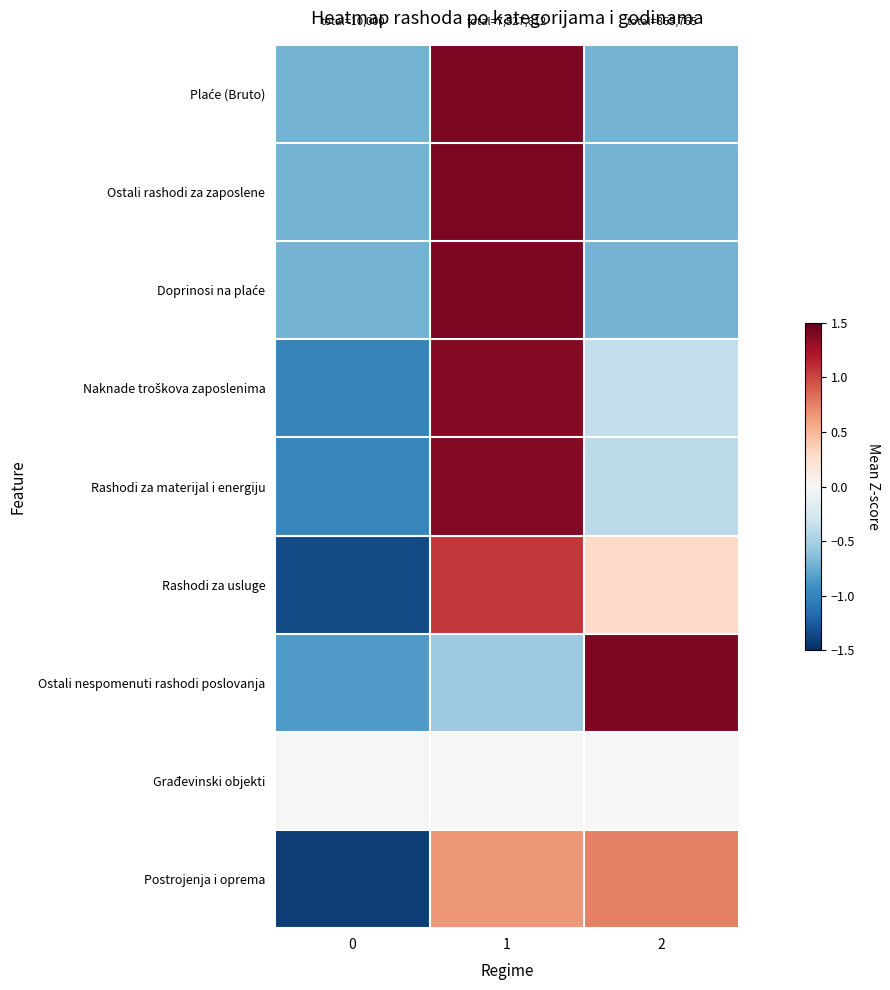

At 0, list the series in order from largest to smallest.

Građevinski objekti, Ostali rashodi za zaposlene, Plaće (Bruto), Doprinosi na plaće, Ostali nespomenuti rashodi poslovanja, Rashodi za materijal i energiju, Naknade troškova zaposlenima, Rashodi za usluge, Postrojenja i oprema